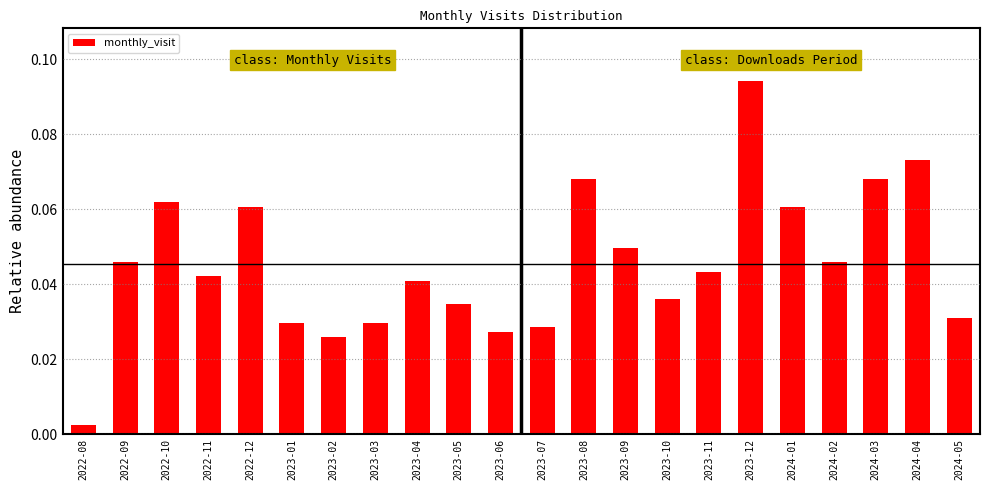

The chart shows a value of 0.0 at 2022-12. True or false?

False